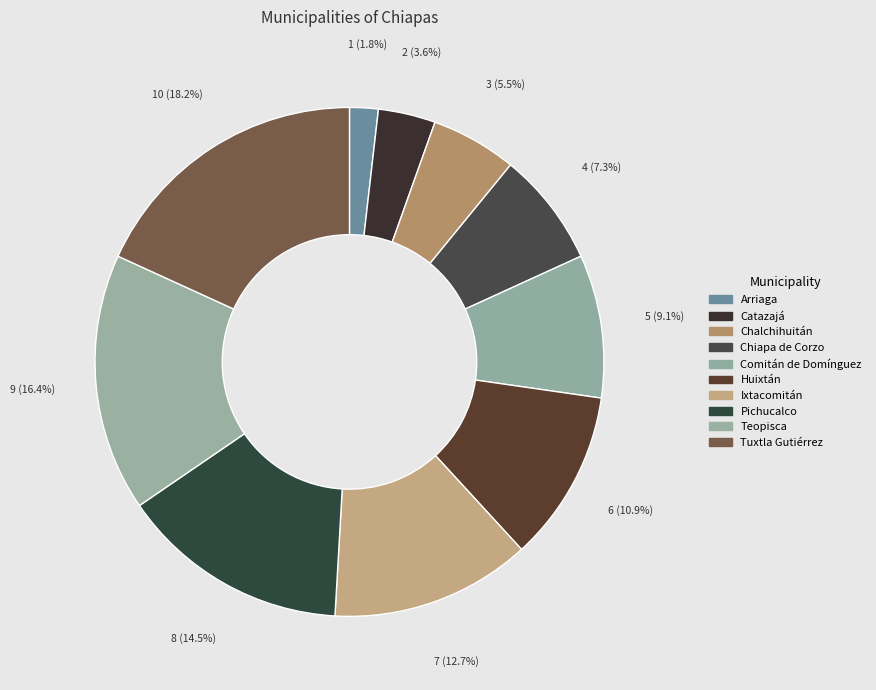

How many segments does this pie chart have?

10